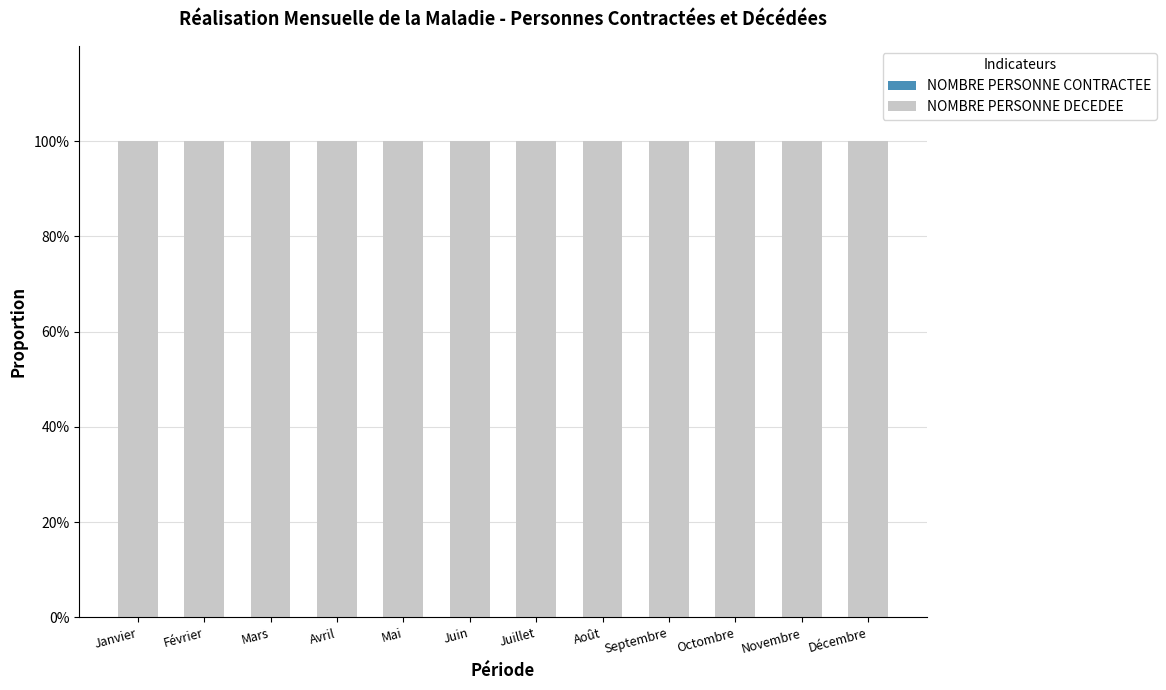

What position from the left is Juillet?

7